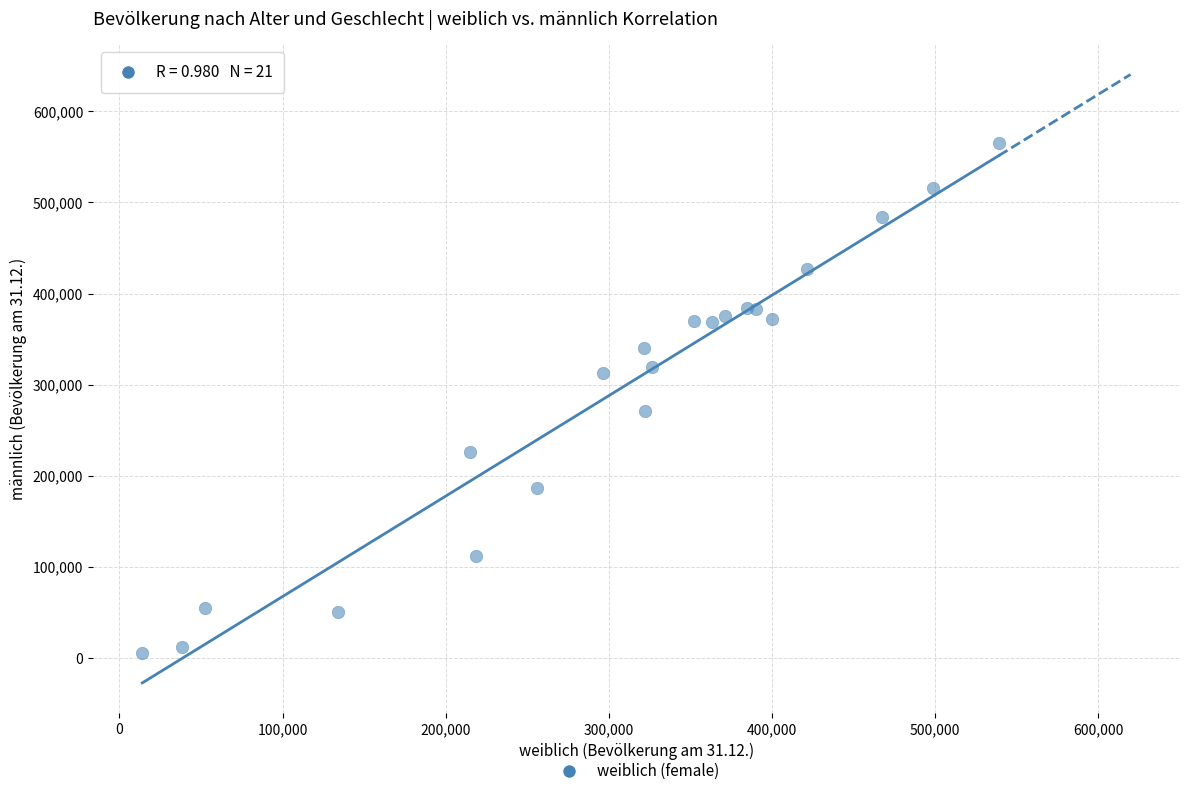

What Y value in the scatter plot is closest to 285736?

271553